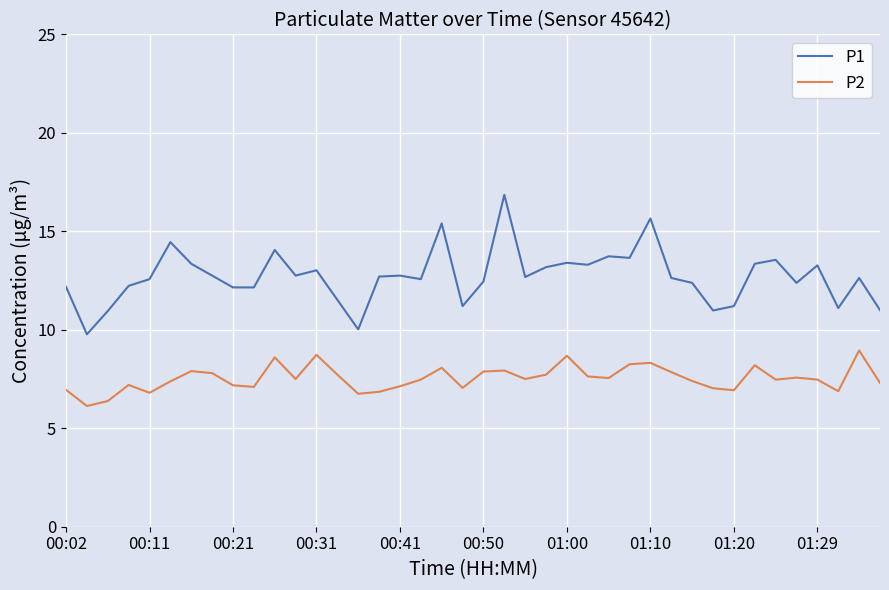

What is the smallest value displayed?

6.1